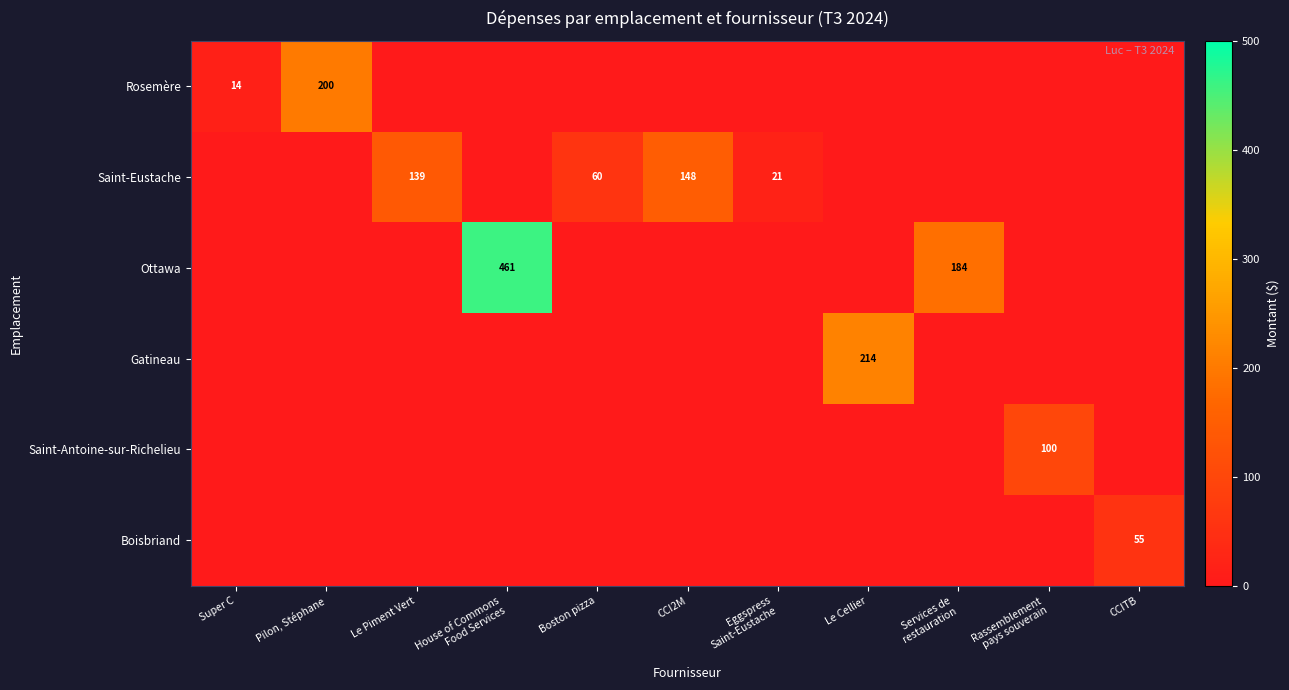

Rank the series at CCITB from highest to lowest value.

Boisbriand, Rosemère, Saint-Eustache, Ottawa, Gatineau, Saint-Antoine-sur-Richelieu